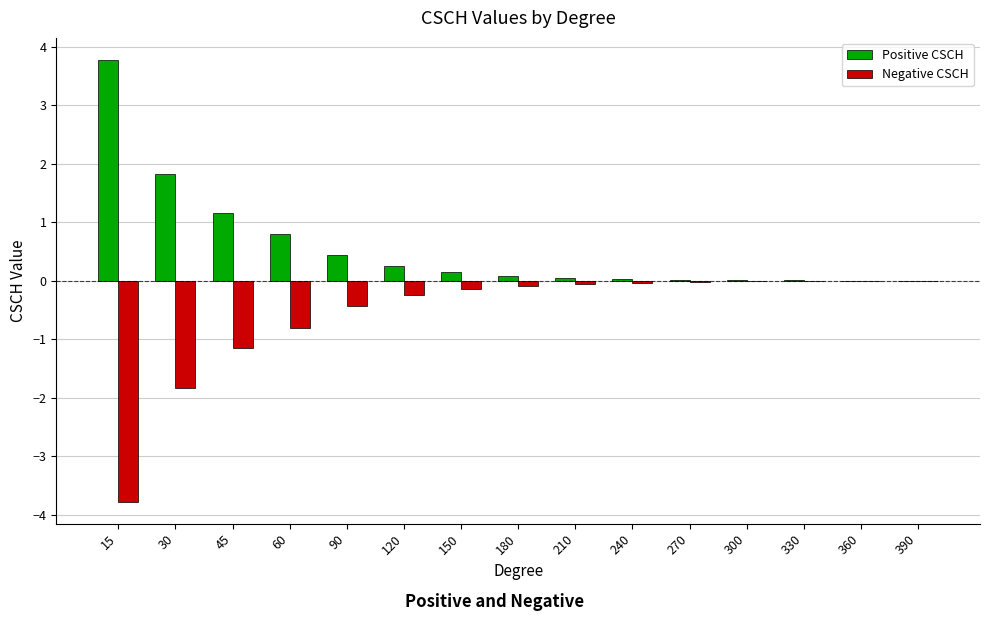

Which series has the largest total across all categories?

Positive CSCH